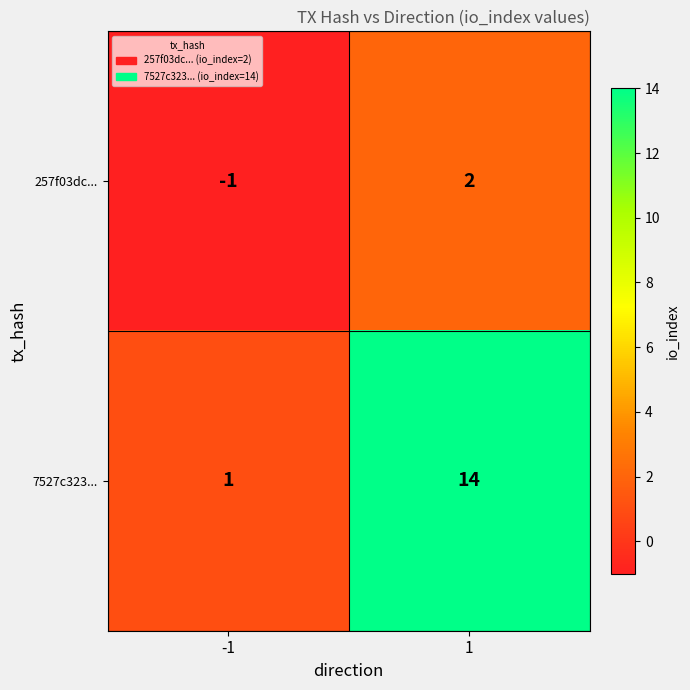

What is the total value across all series at 1?

16